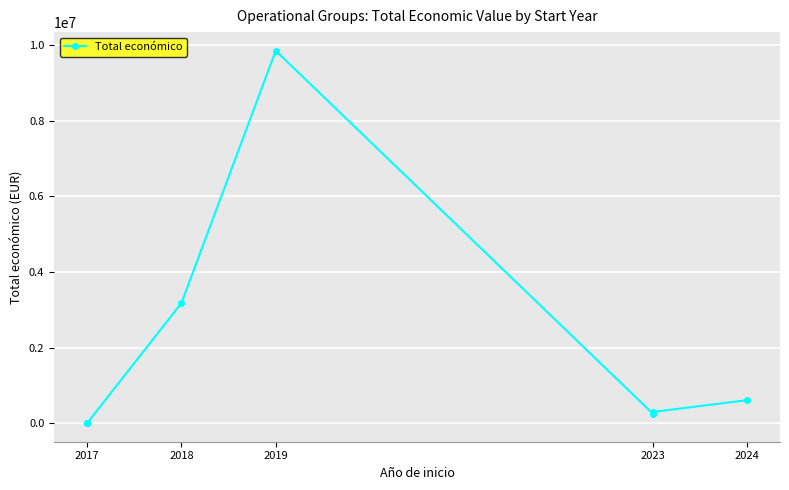

True or false: the data shows 1065678 at 2024.

False